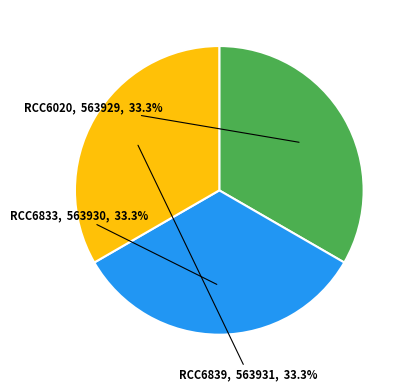

Is there any slice that represents more than half of the pie?

No